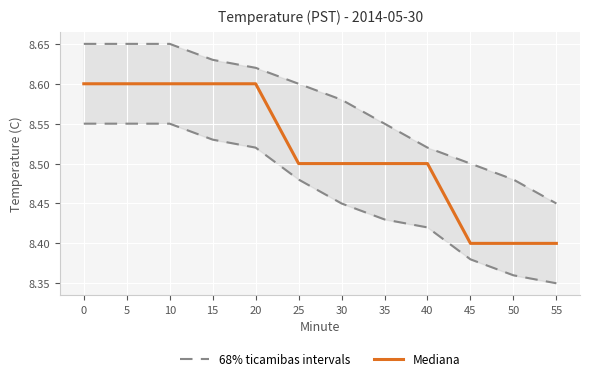

What is the sum of all Mediana values?

102.2